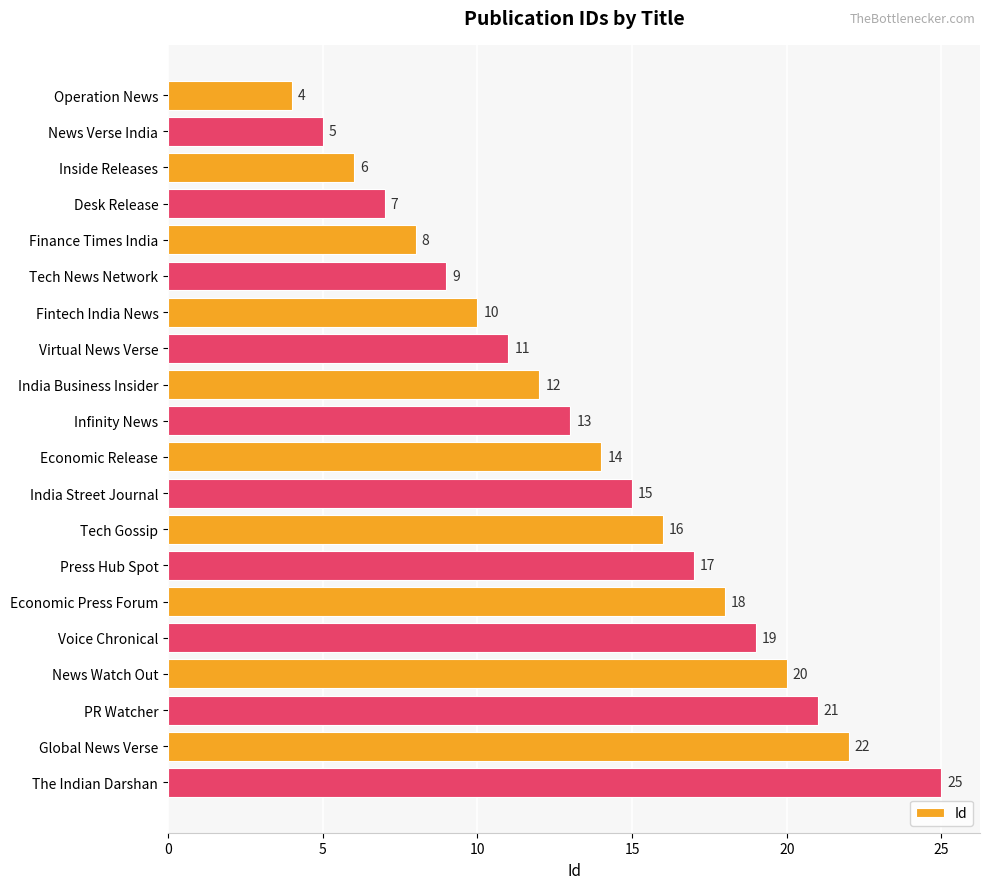

Which has a higher value, The Indian Darshan or Infinity News?

The Indian Darshan